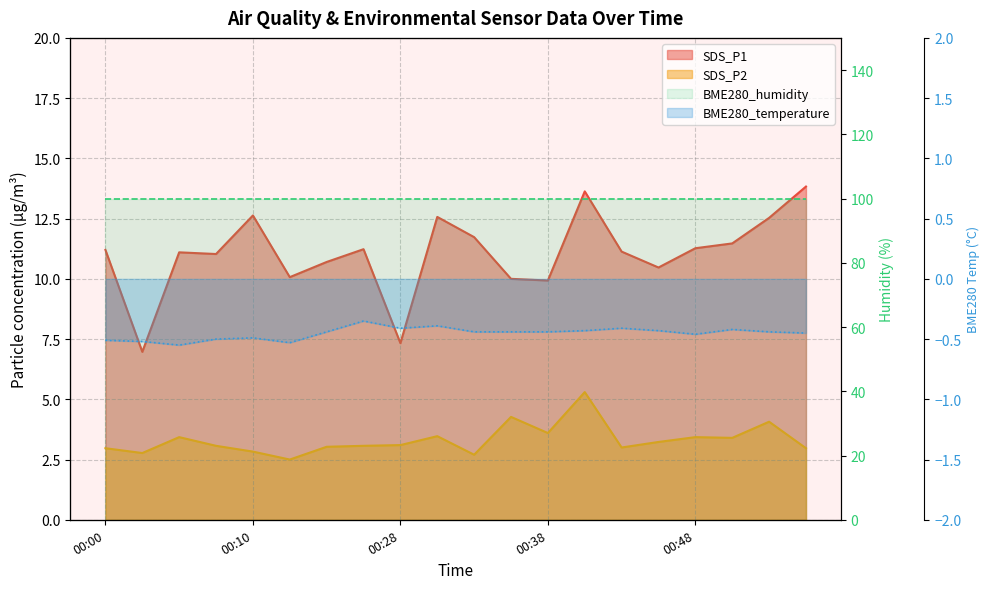

What is the difference between the maximum and minimum values in the BME280_temperature series?

0.2